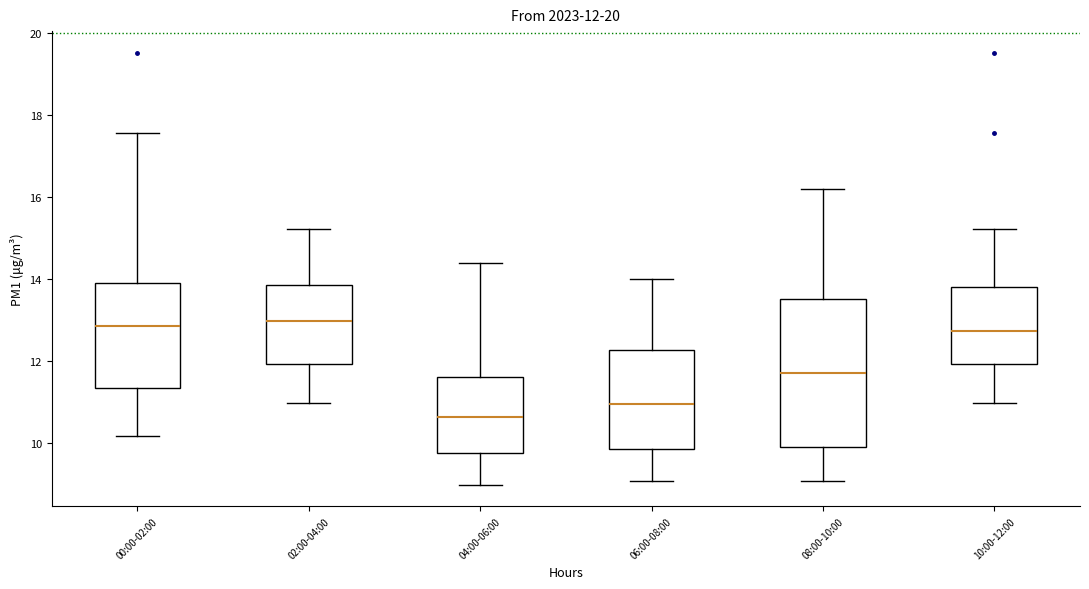

Comparing the boxes themselves (not the whiskers), which one is the tallest?

08:00-10:00